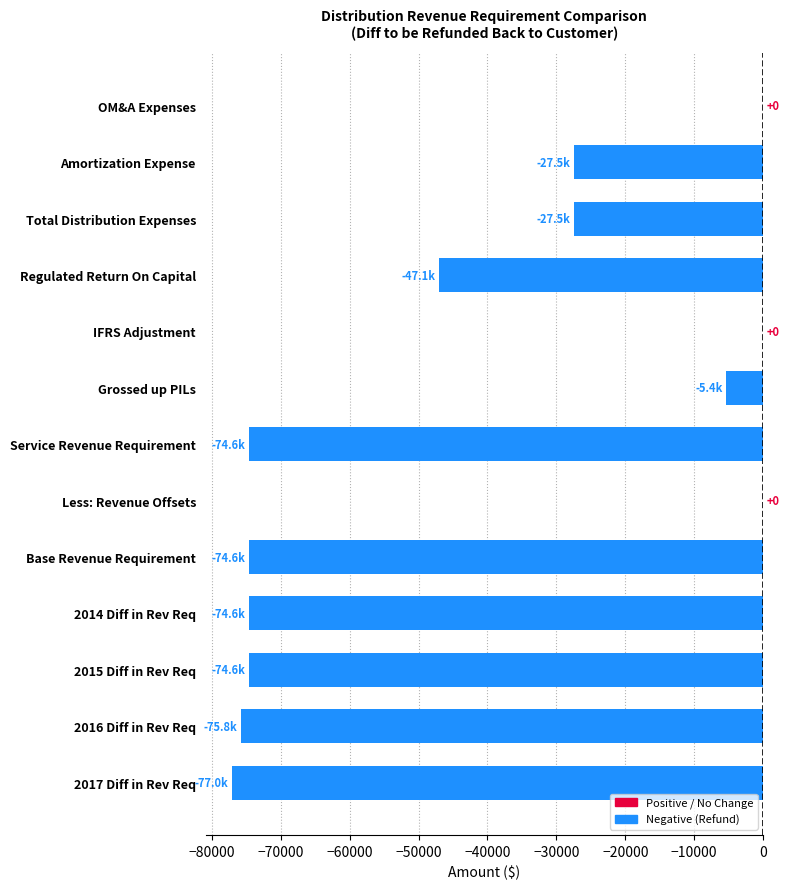

What is the sum of the values at Grossed up PILs and 2014 Diff in Rev Req?

-79923.8